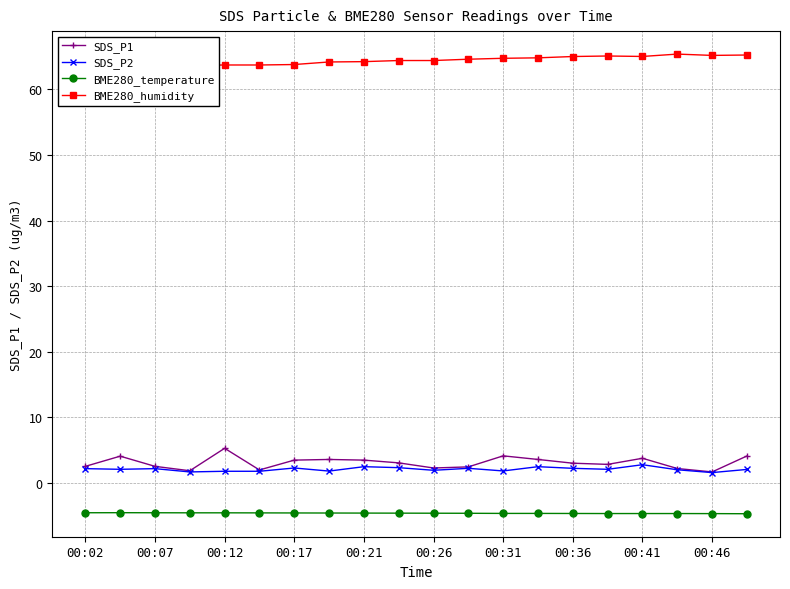

The value of BME280_temperature at 00:41 is -4.6. True or false?

True